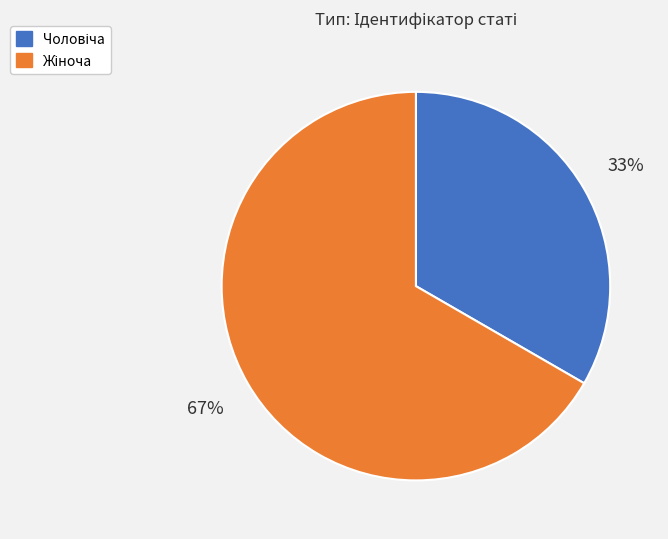

Is there a majority slice in this chart?

Yes